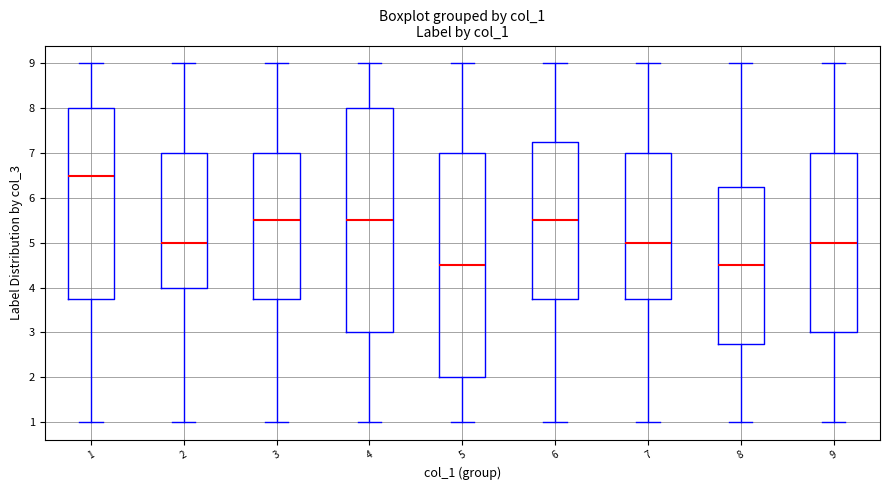

Where is the upper edge of the box at x = 5 on the y-axis? The values are not printed on the chart, so give them approximately, as read against the axis.

7.0